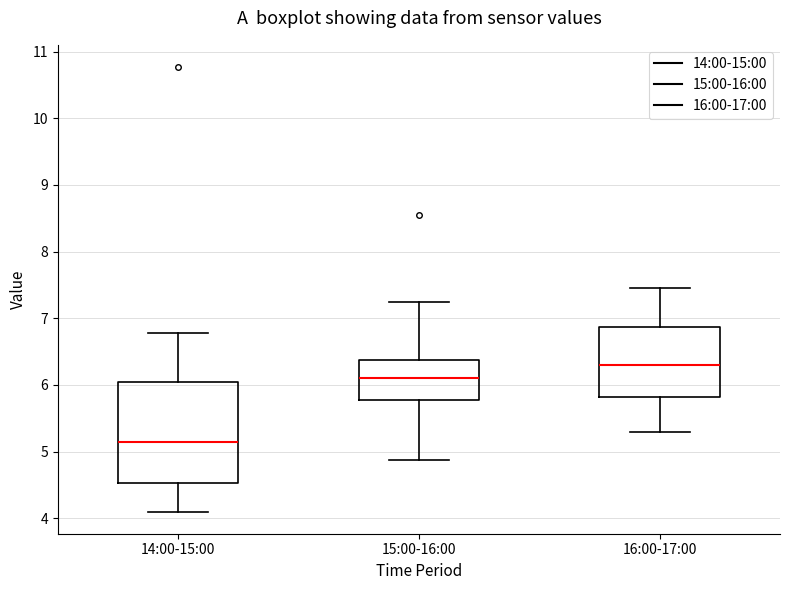

Reading left to right, read every box against the y-axis: the position of its median line, the range the box covers, and the ends of its whiskers. The values are not printed on the chart, so give them approximately, as read against the axis.

14:00-15:00: median 5.2, box 4.5 to 6.0, whiskers 4.1 to 6.8
15:00-16:00: median 6.1, box 5.8 to 6.4, whiskers 4.9 to 7.3
16:00-17:00: median 6.3, box 5.8 to 6.9, whiskers 5.3 to 7.5